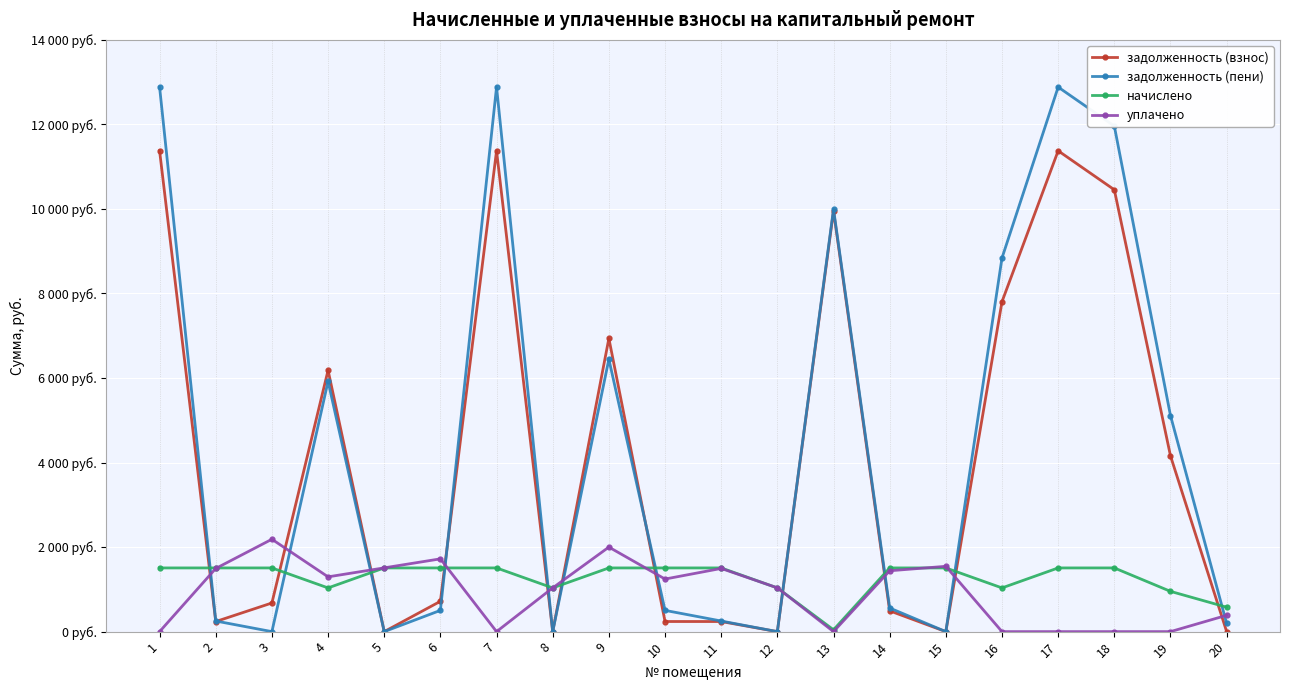

What is the sum of the задолженность (взнос) values at 9 and 3?

7615.4